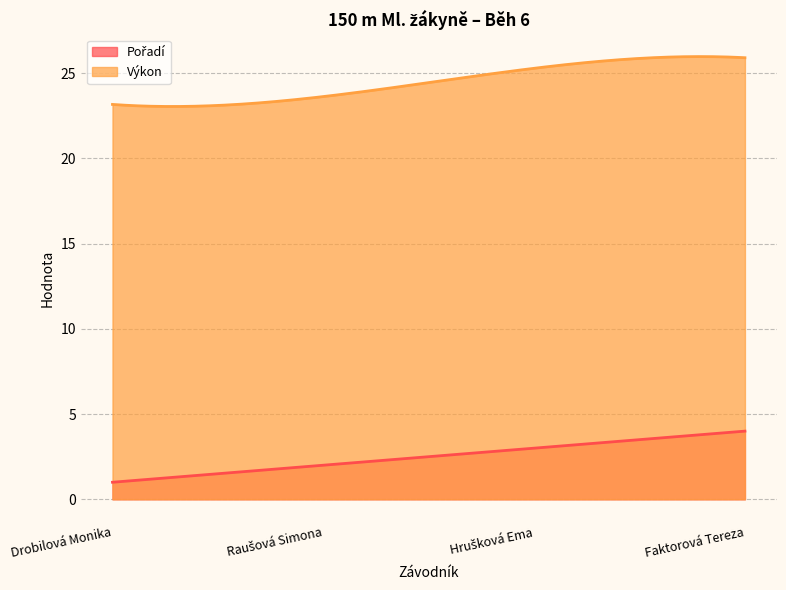

Which category has the lowest value across all series?

Drobilová Monika